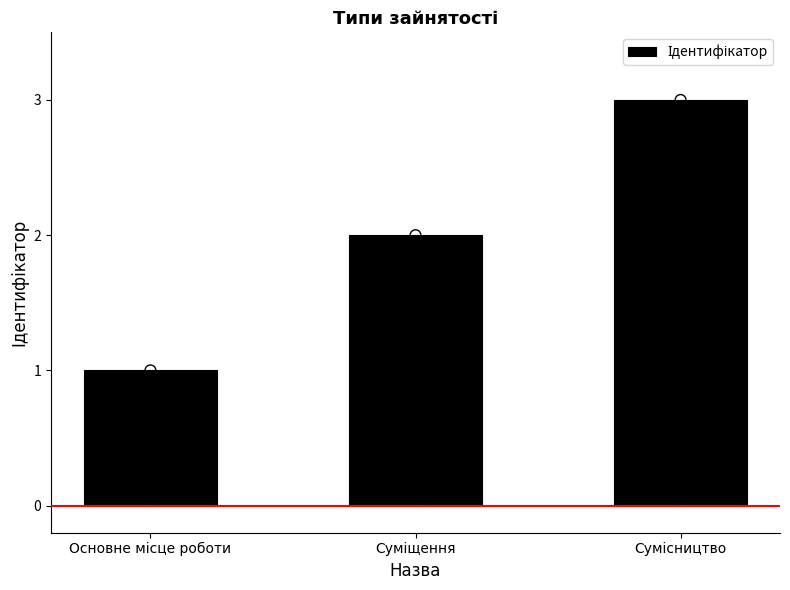

What is the change in value from Основне місце роботи to Суміщення?

+1